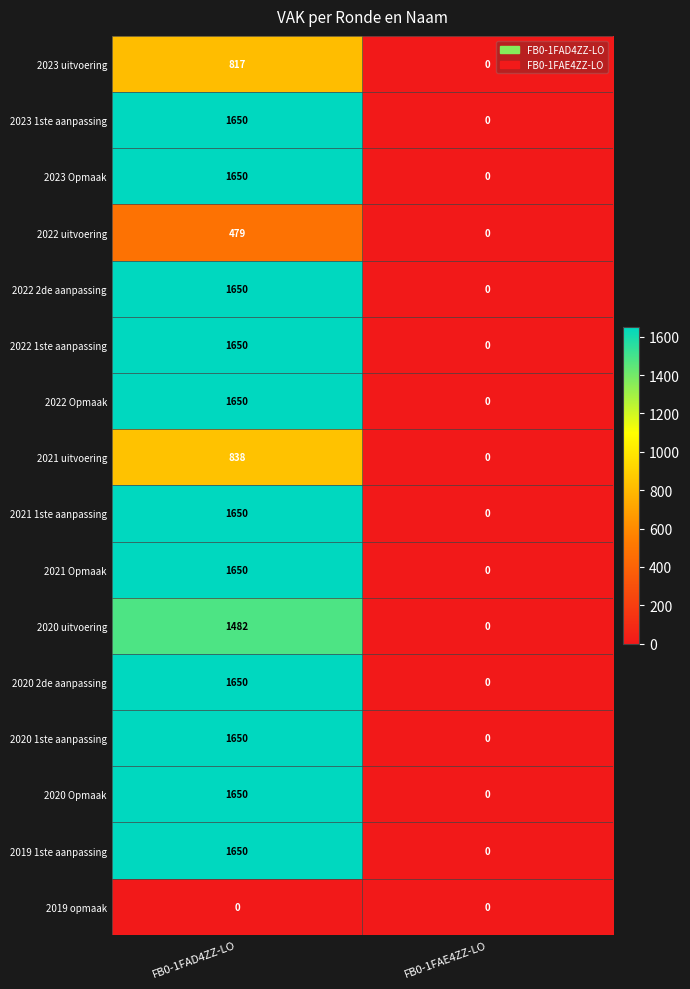

What is the sum of the 2020 Opmaak values at FB0-1FAD4ZZ-LO and FB0-1FAE4ZZ-LO?

1650